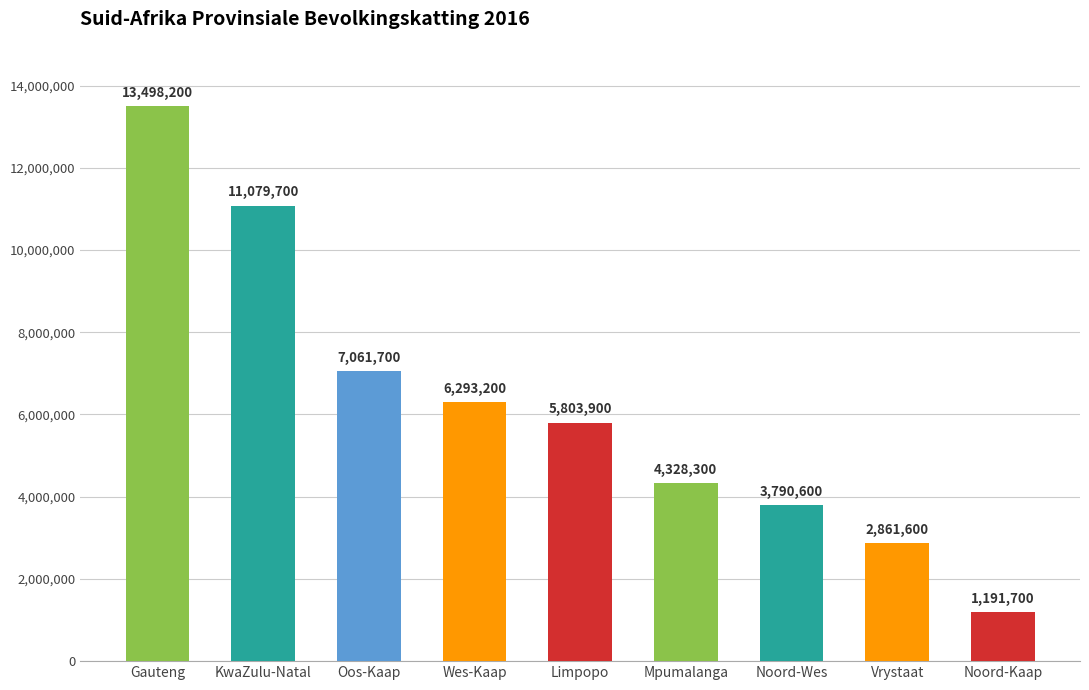

Where is the data nearest to the value 7344950?

Oos-Kaap